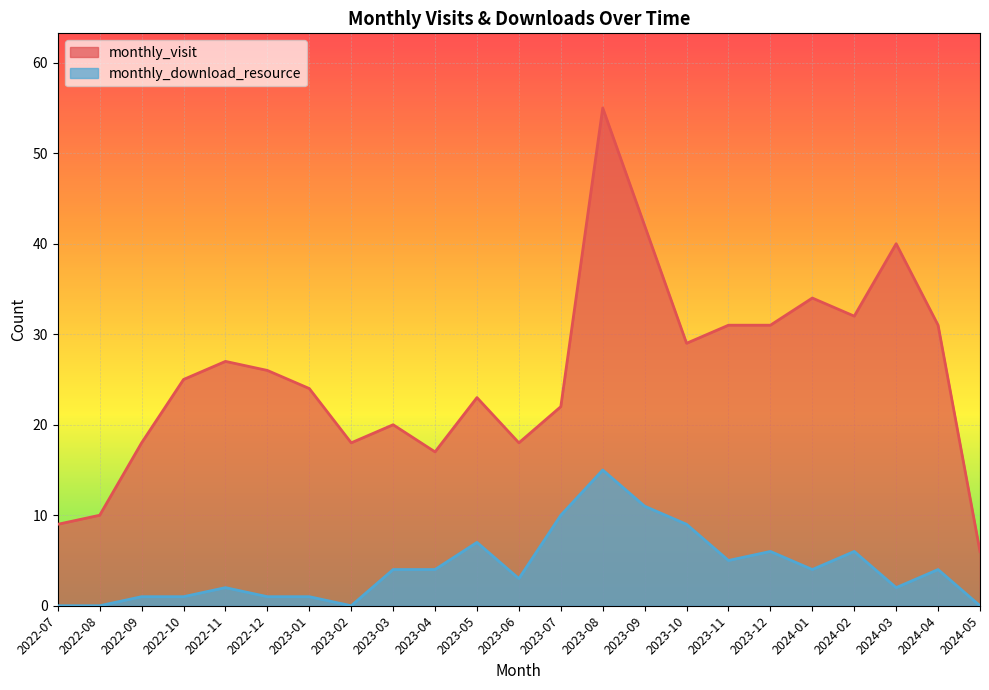

True or false: monthly_visit has a value of 34 at 2024-01.

True